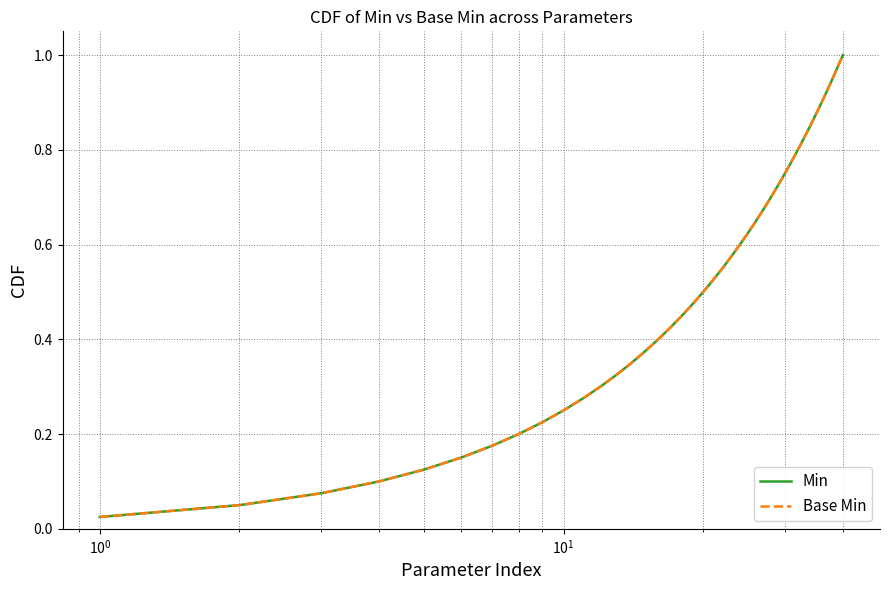

Does the chart have visible grid lines?

Yes